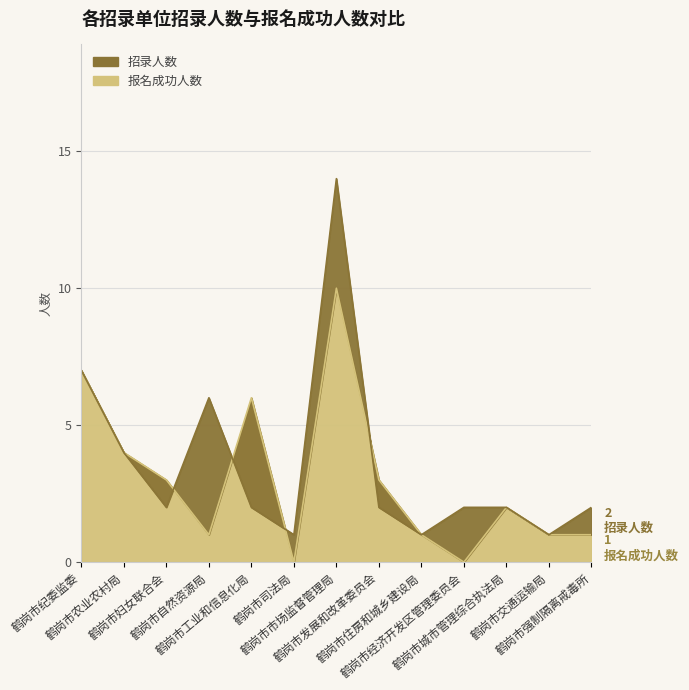

At which label does 招录人数 first exceed 2?

鹤岗市纪委监委